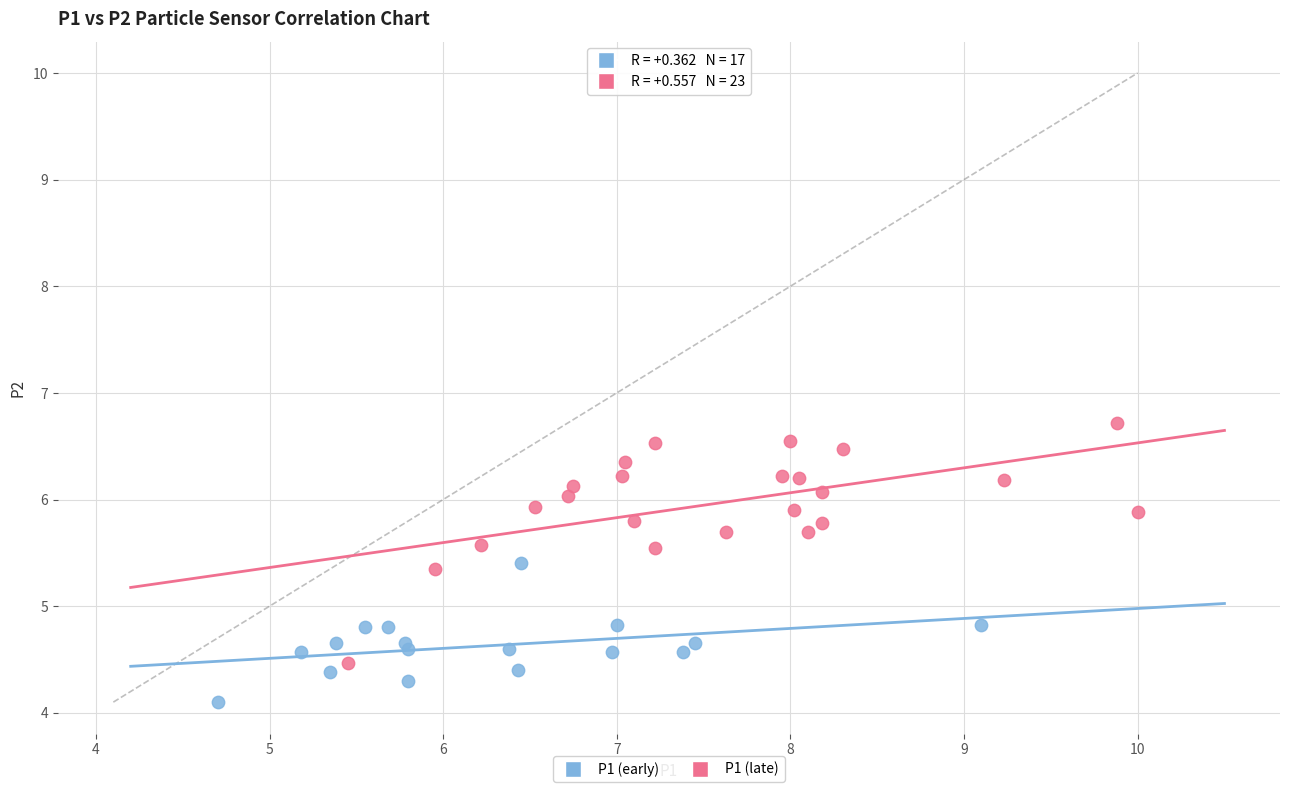

Which series has the largest Y range (max minus min)?

P1 (late)